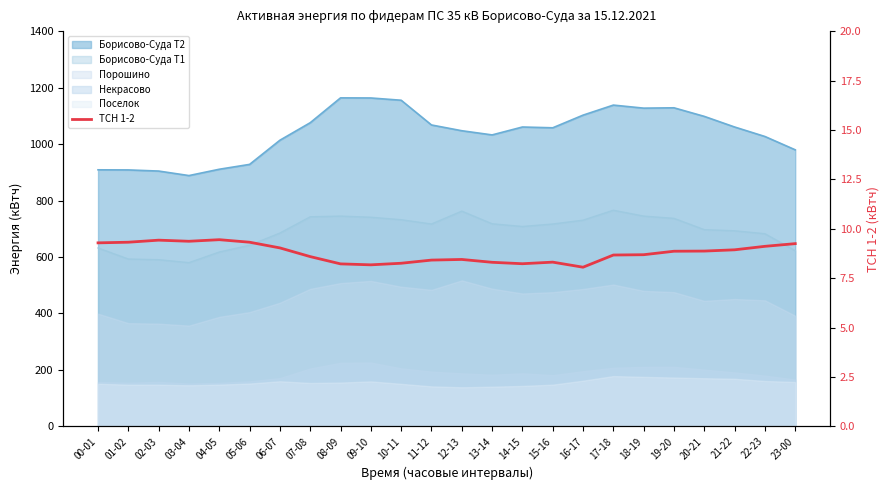

What is the approximate value at 05-06?

9.3